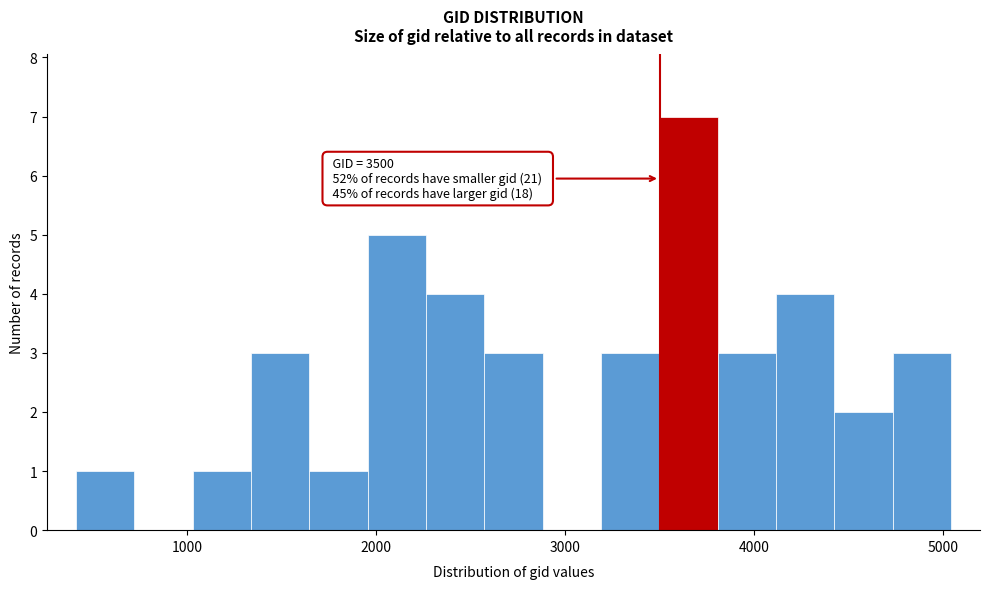

Around what value on the x-axis is the tallest bar? Give the approximate position of its centre, as read against the axis.

3700